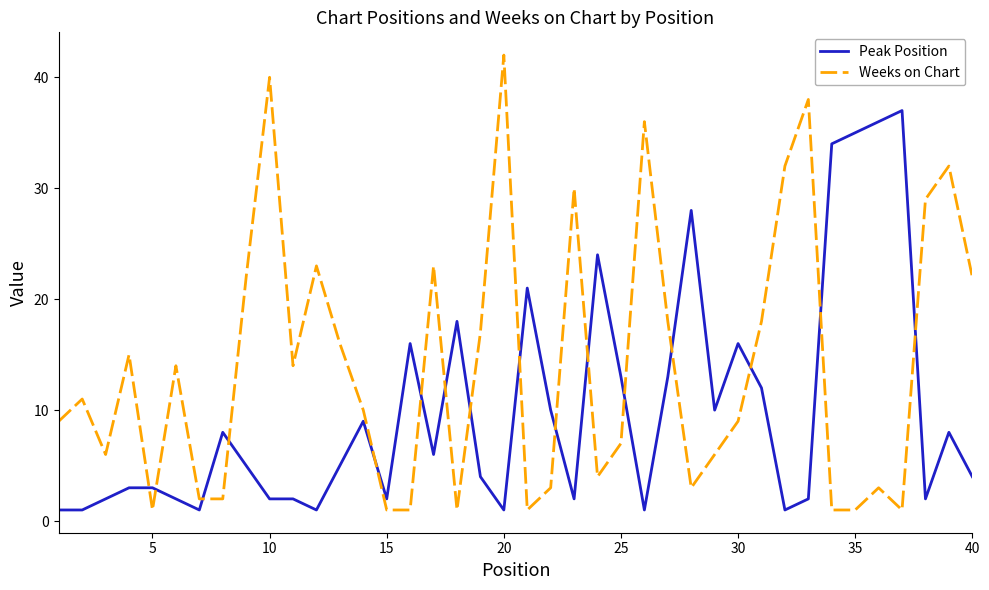

Which series has the widest spread of values?

Weeks on Chart